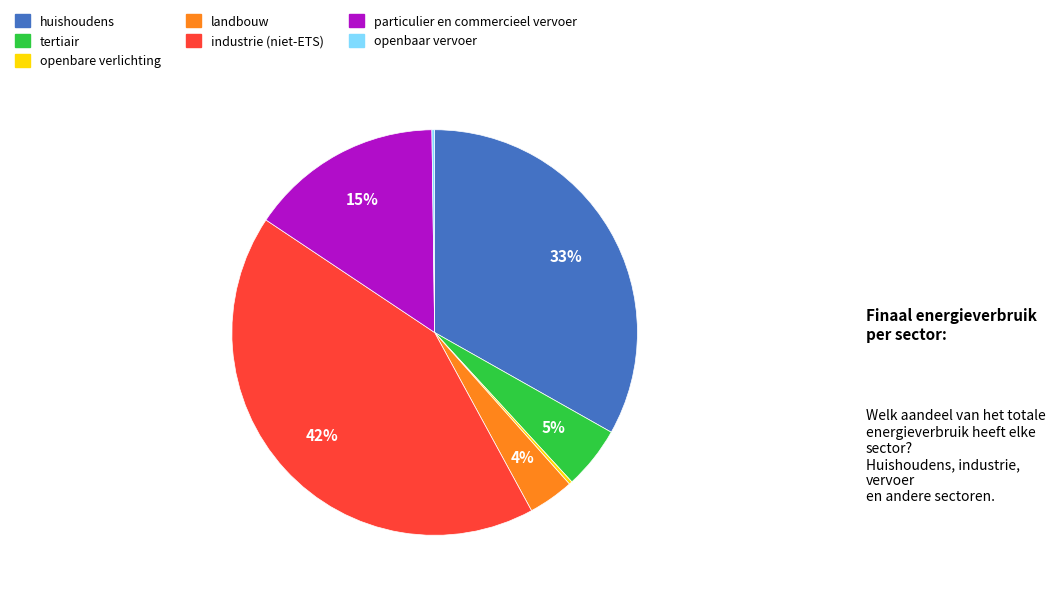

Combined, do huishoudens and industrie (niet-ETS) account for over 50%?

Yes